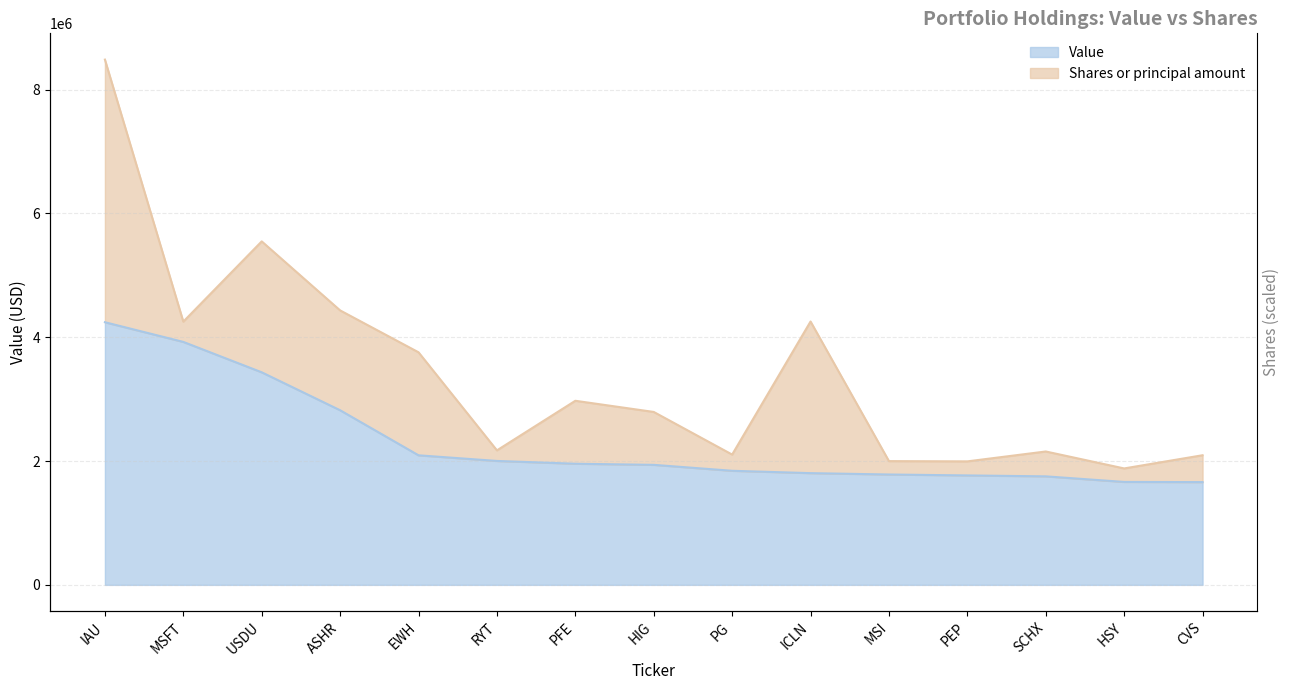

How many values are below 1939000?

7